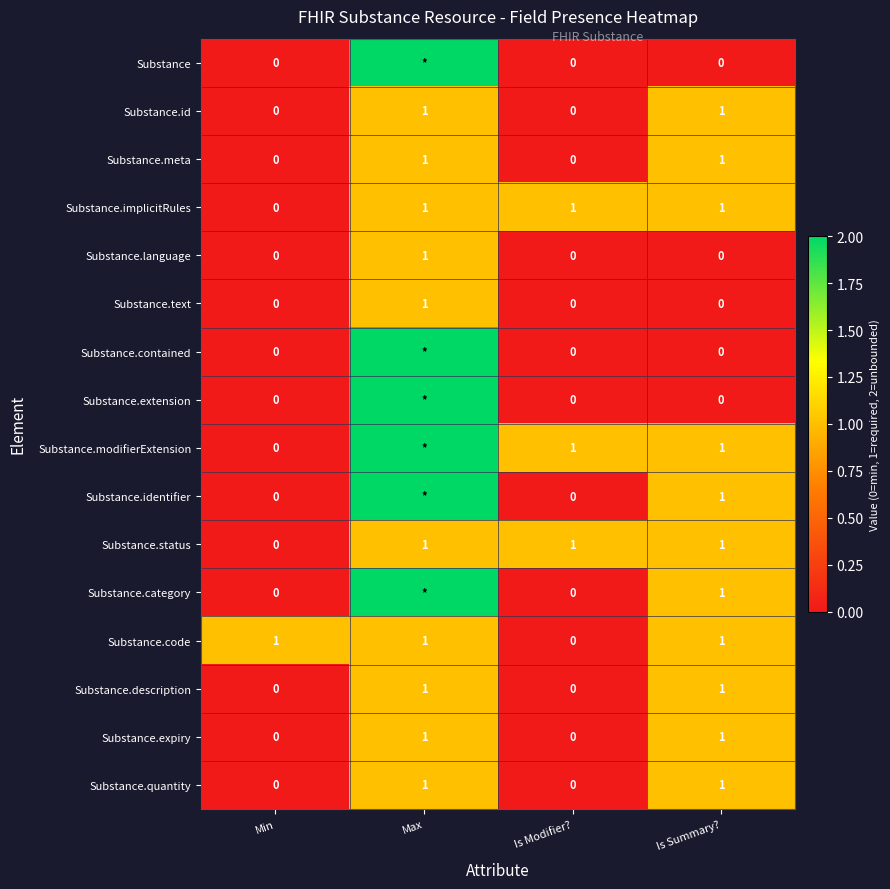

Is the value of Substance.text at Max greater than the value of Substance.contained at Is Modifier??

Yes